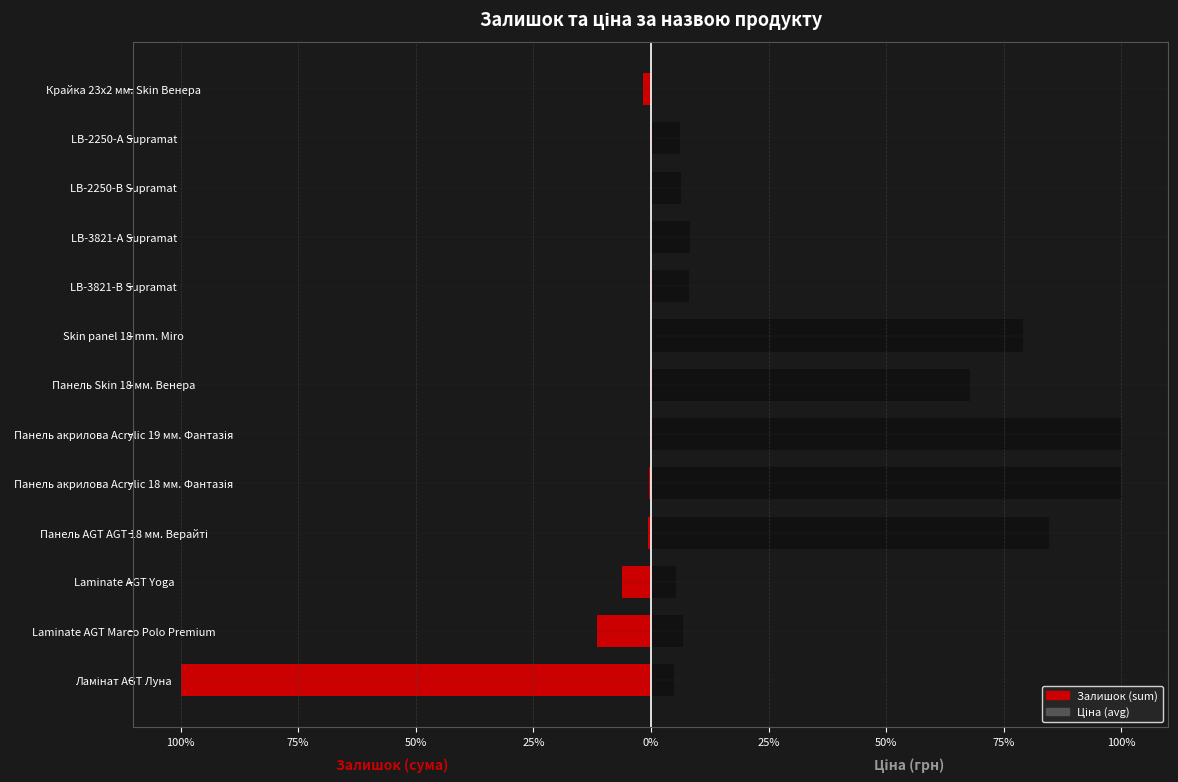

How many data points in Ціна (avg) are less than 8?

6